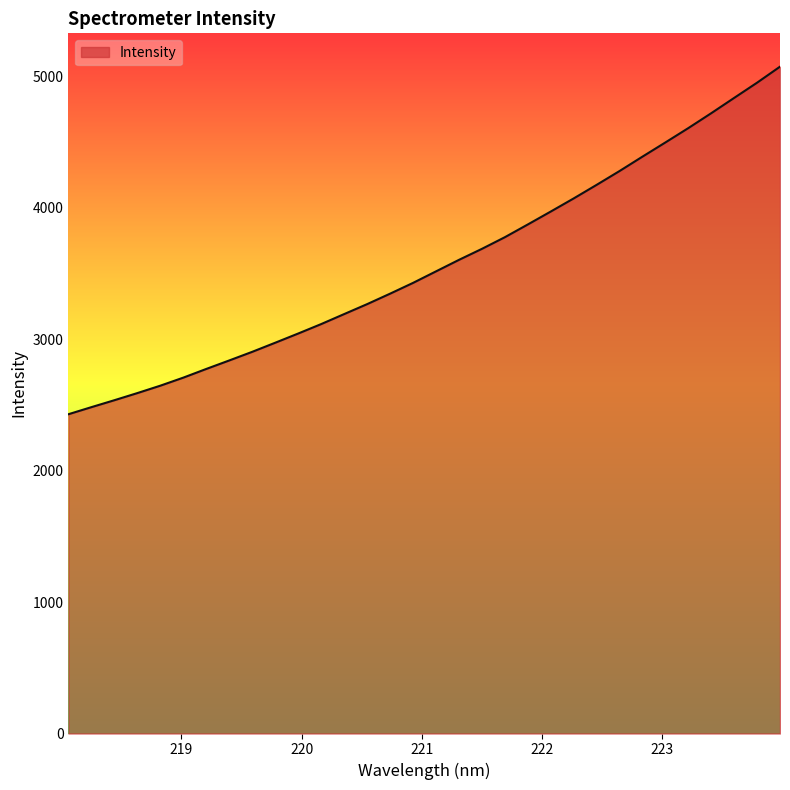

What is the minimum value shown in the chart?

2429.4